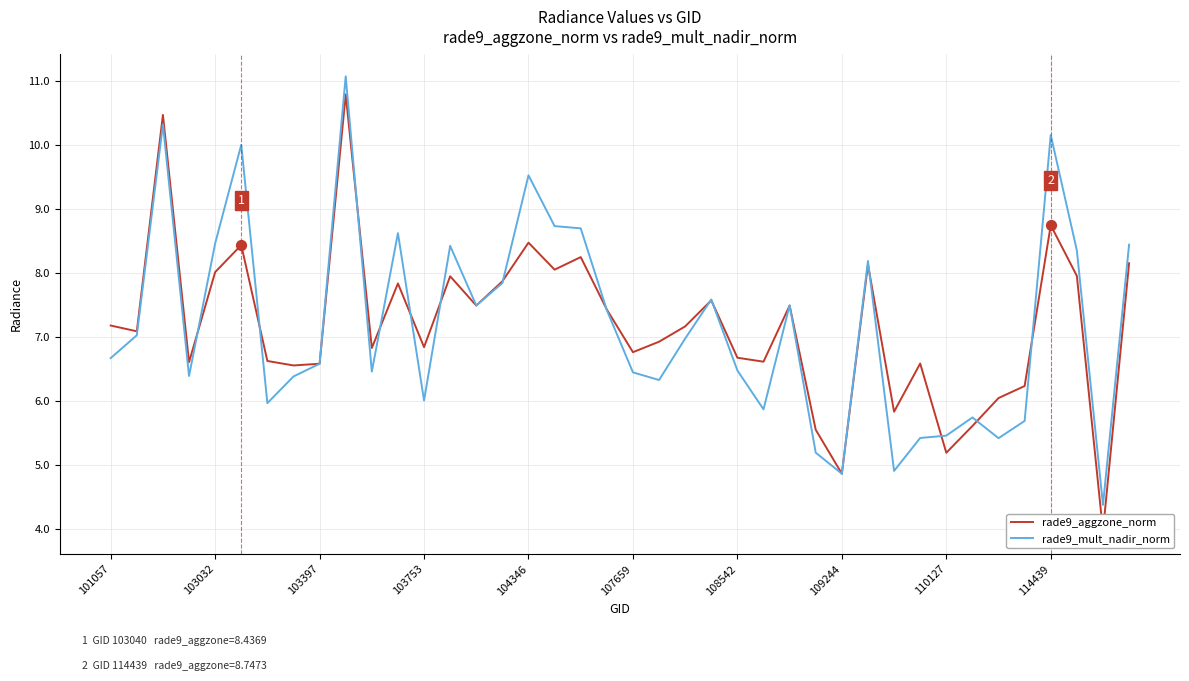

Which series has the largest total across all categories?

rade9_mult_nadir_norm